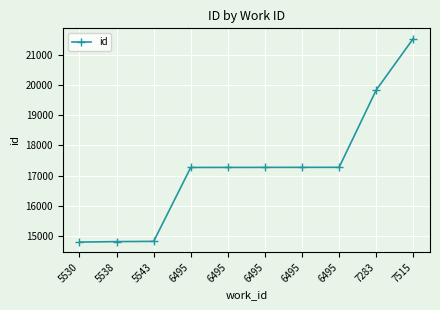

Reading left to right, list all the values displayed in this chart.

5530=14794	5538=14810	5543=14818	6495=17270	6495=17271	6495=17272	6495=17273	6495=17274	7283=19839	7515=21547